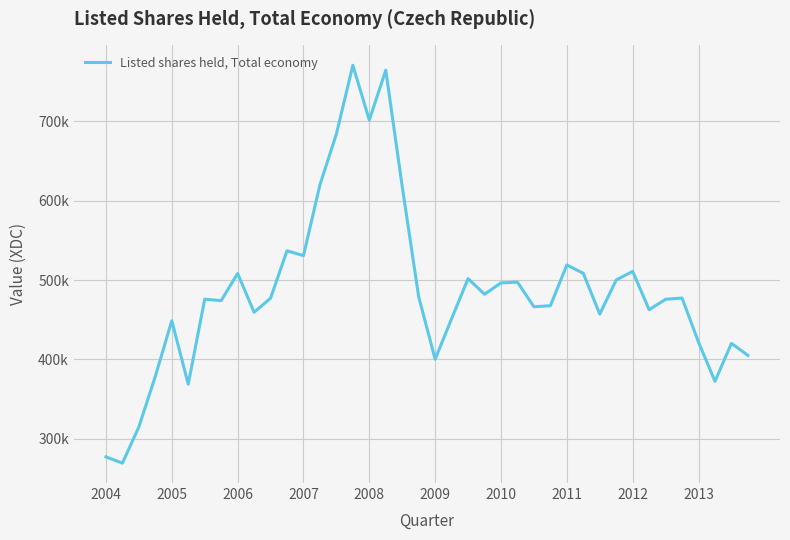

What is the difference between the maximum and minimum values?

500918